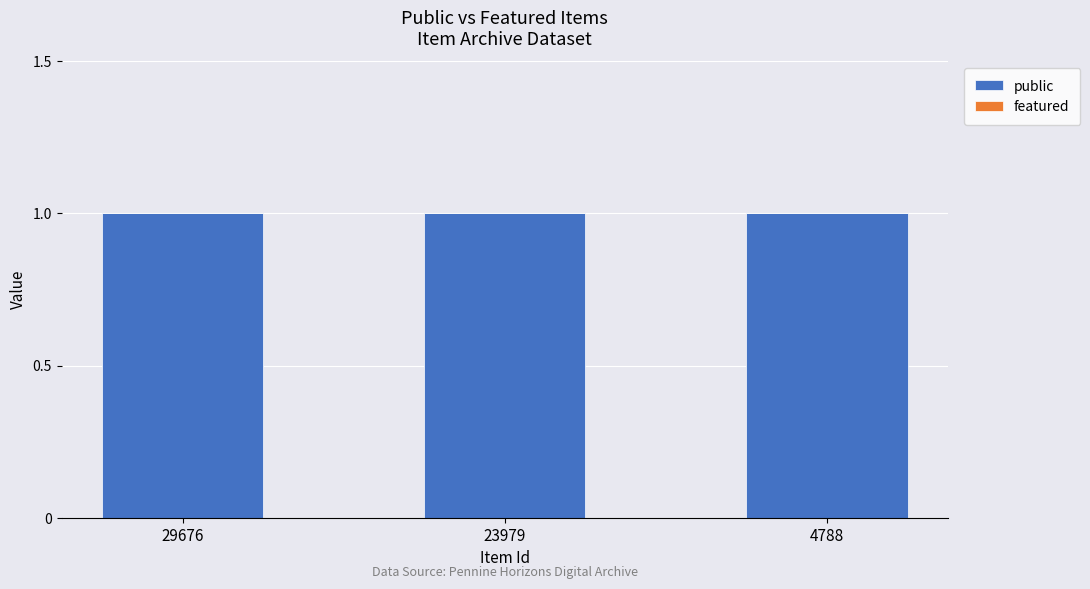

At how many categories does at least one series exceed 0?

3